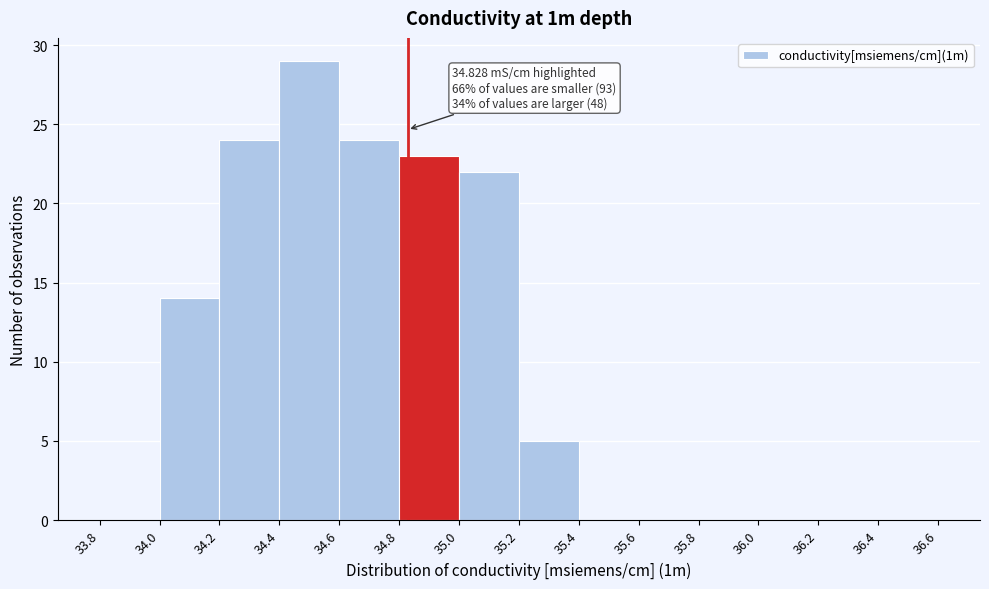

Over which range of the x-axis is the bar tallest?

34.4 to 34.6